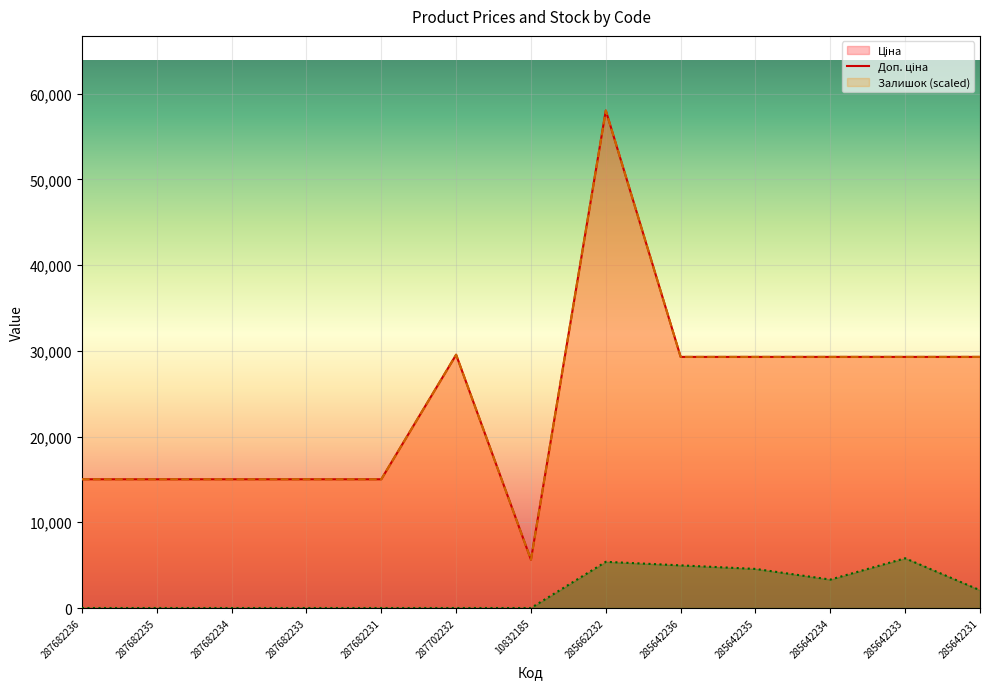

What is the average value of the Ціна series?

24214.8